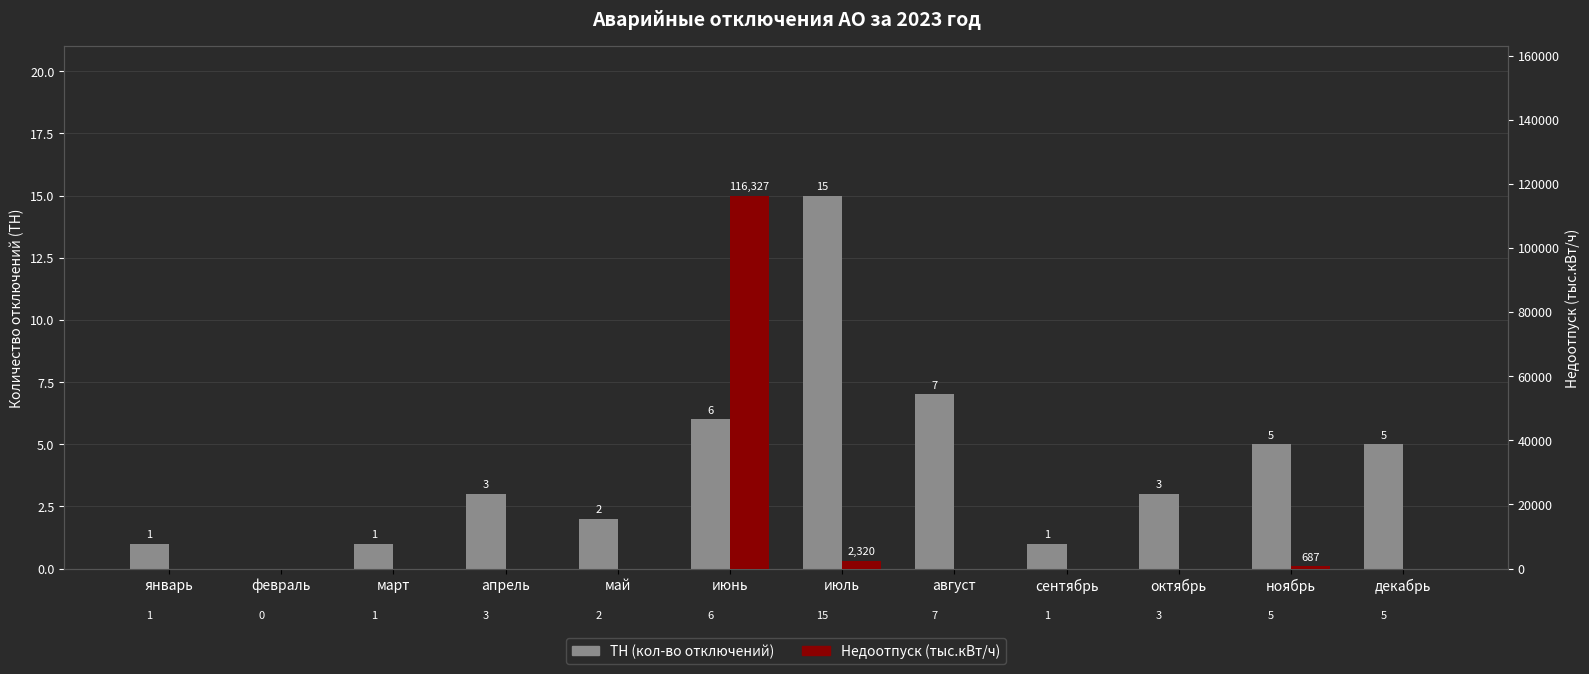

What is the total value across all series at май?

2